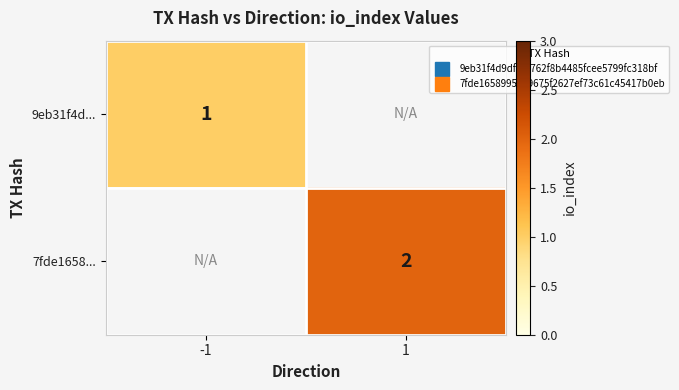

At how many categories does at least one series exceed 1?

1